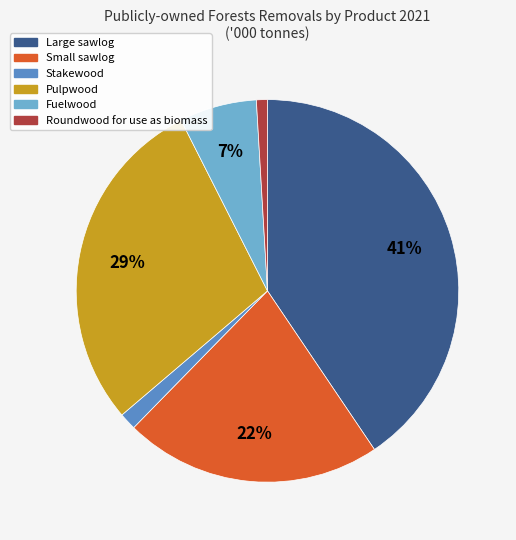

Between Small sawlog and Pulpwood, which is larger?

Pulpwood